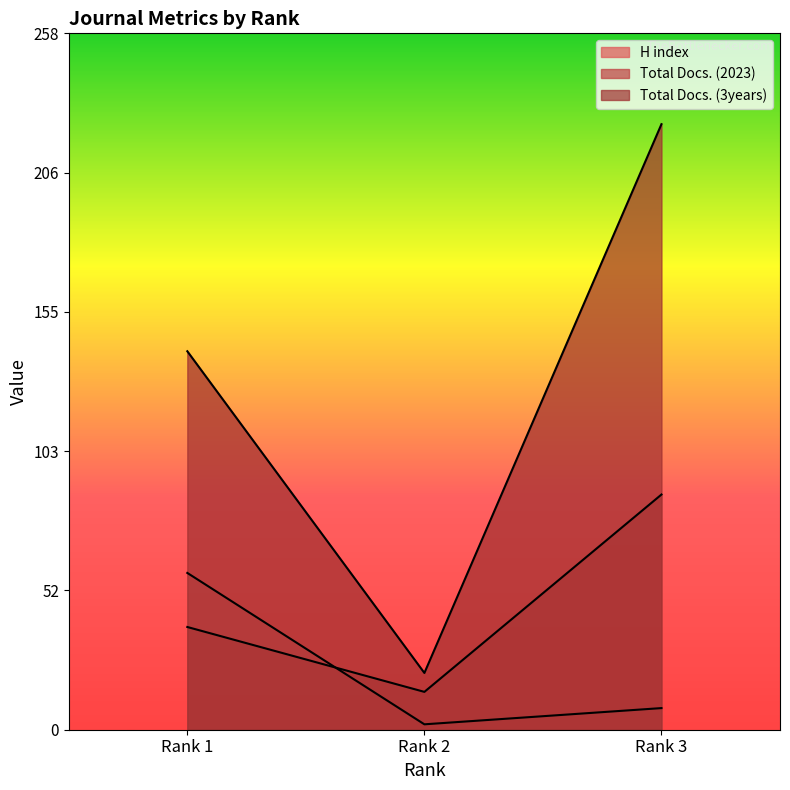

Rank the categories by Total Docs. (2023) value from highest to lowest.

Rank 3, Rank 1, Rank 2